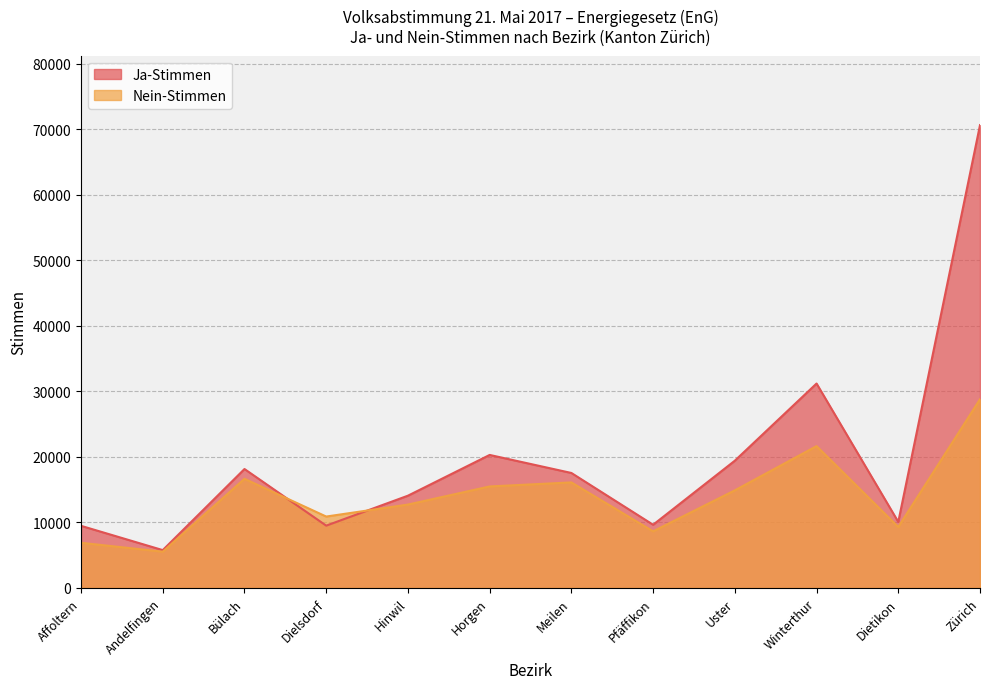

What is the maximum value for Nein-Stimmen?

28791